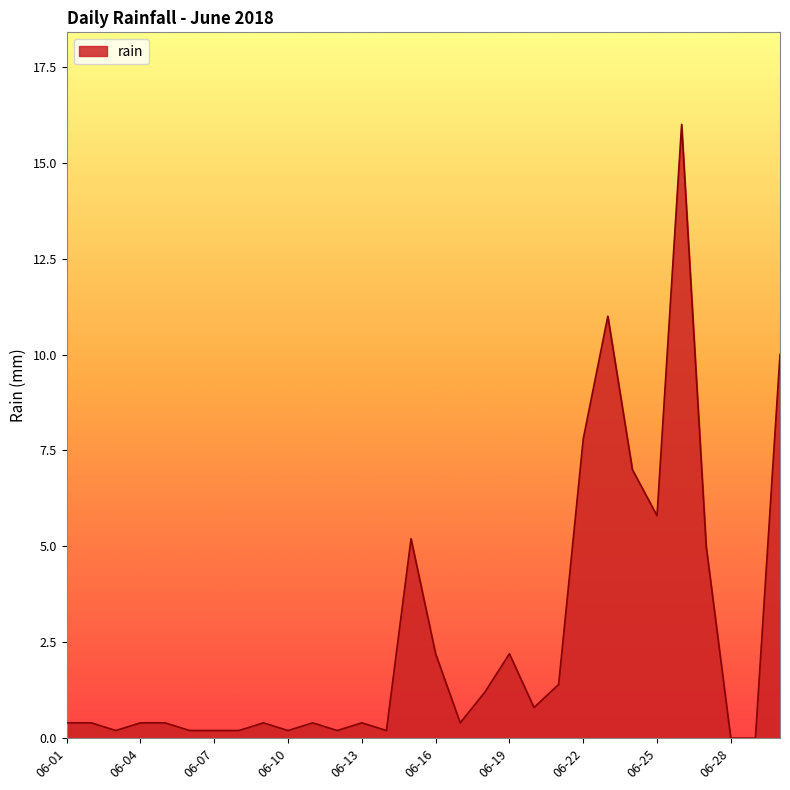

What is the greatest value displayed?

16.0